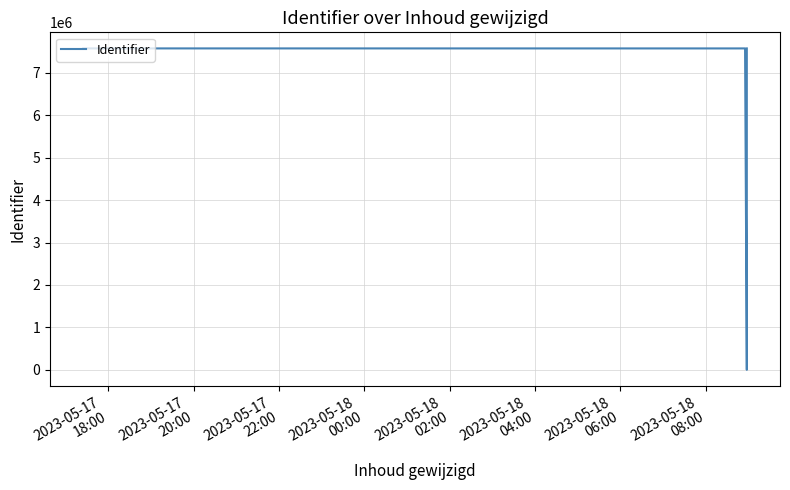

What is the difference between the values at 2023-05-17
18:00 and 2023-05-18
00:00?

16